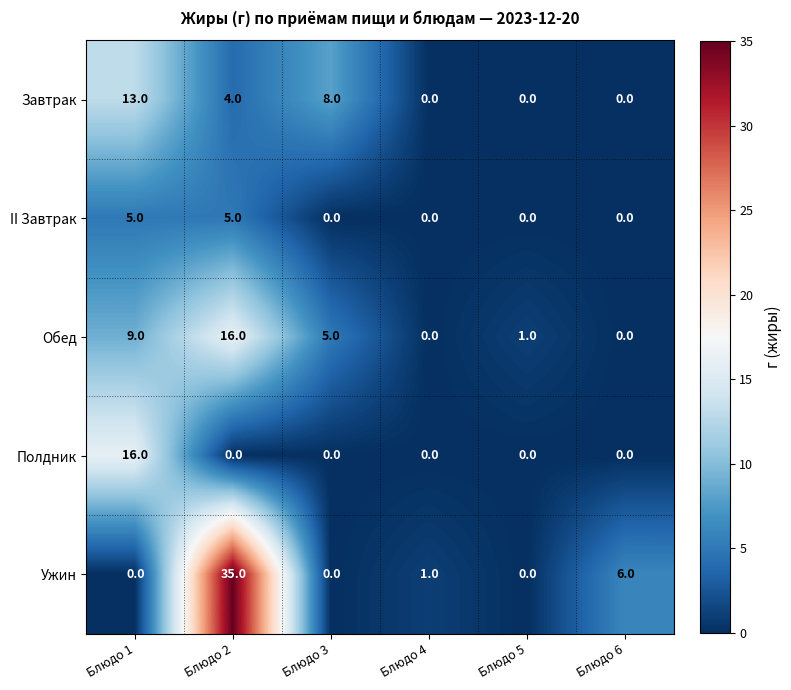

Reading left to right, transcribe all the data shown in this chart.

Завтрак: 13	4	8	0	0	0
II Завтрак: 5	5	0	0	0	0
Обед: 9	16	5	0	1	0
Полдник: 16	0	0	0	0	0
Ужин: 0	35	0	1	0	6